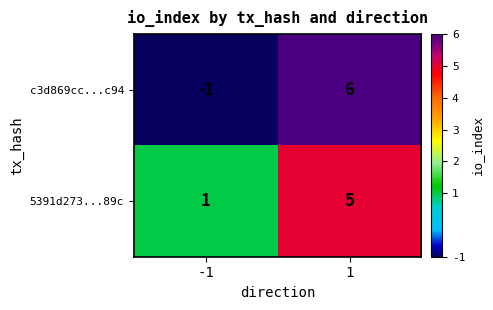

Is it true that c3d869cc...c94 equals -1 at -1?

True